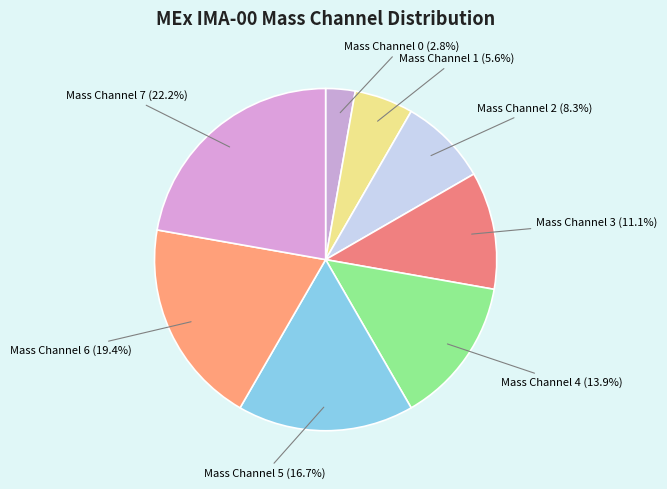

Do Mass Channel 0 and Mass Channel 4 together represent more than half of the pie?

No